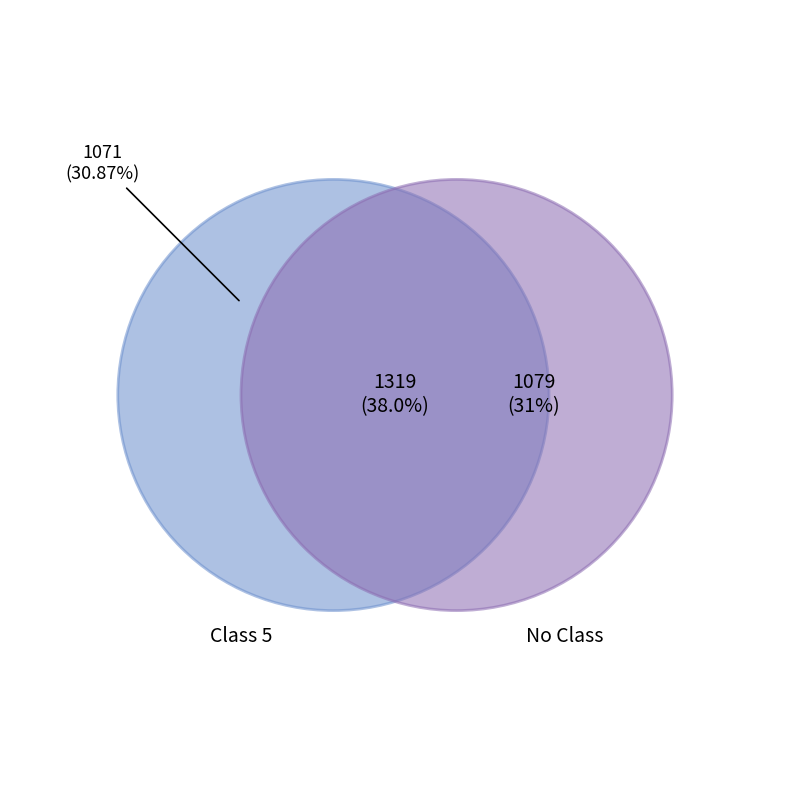

Does AZI ZIHAD represent more than half of the total?

No